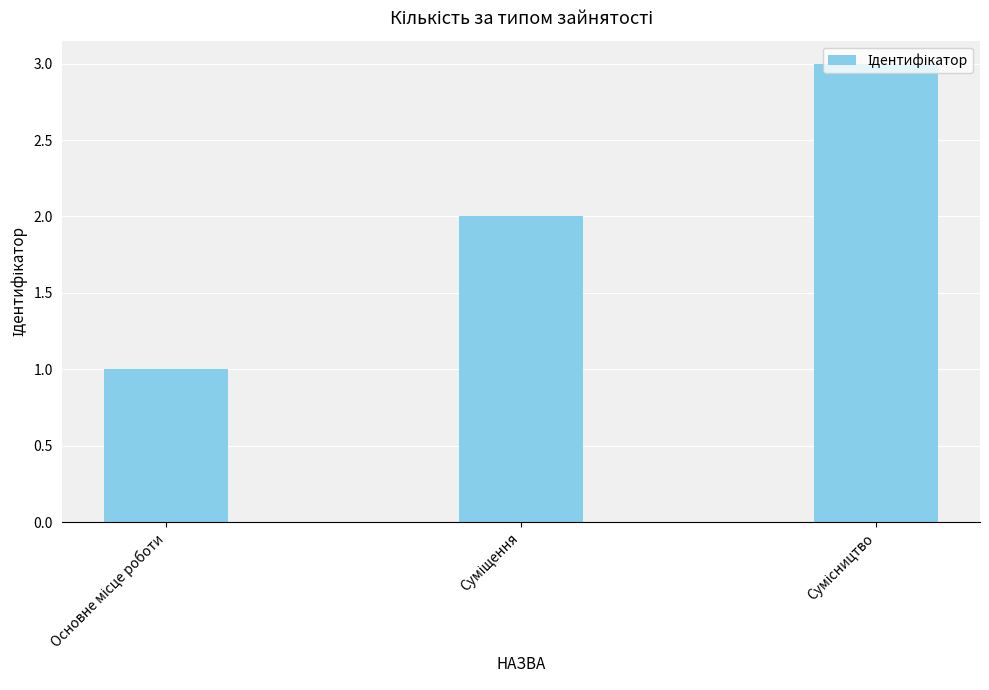

What is the greatest value displayed?

3